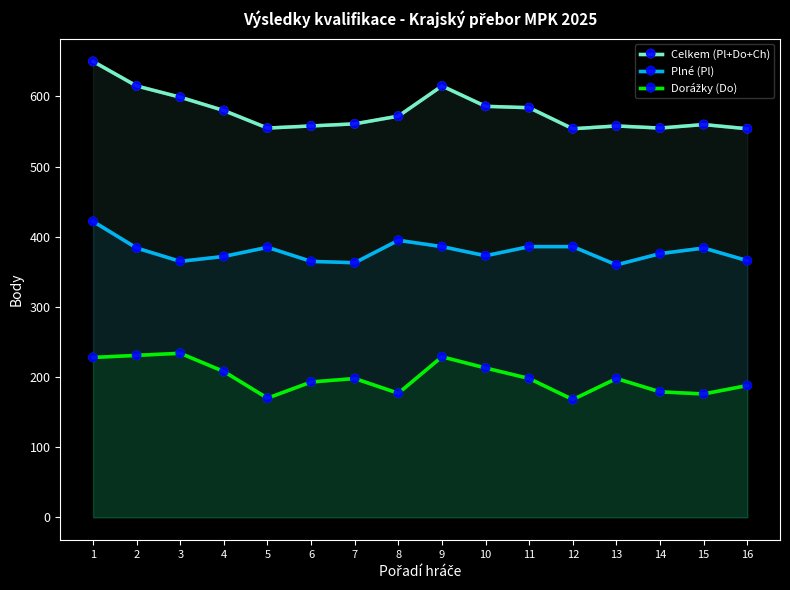

What is the difference between the maximum and minimum values in the Plné (Pl) series?

62